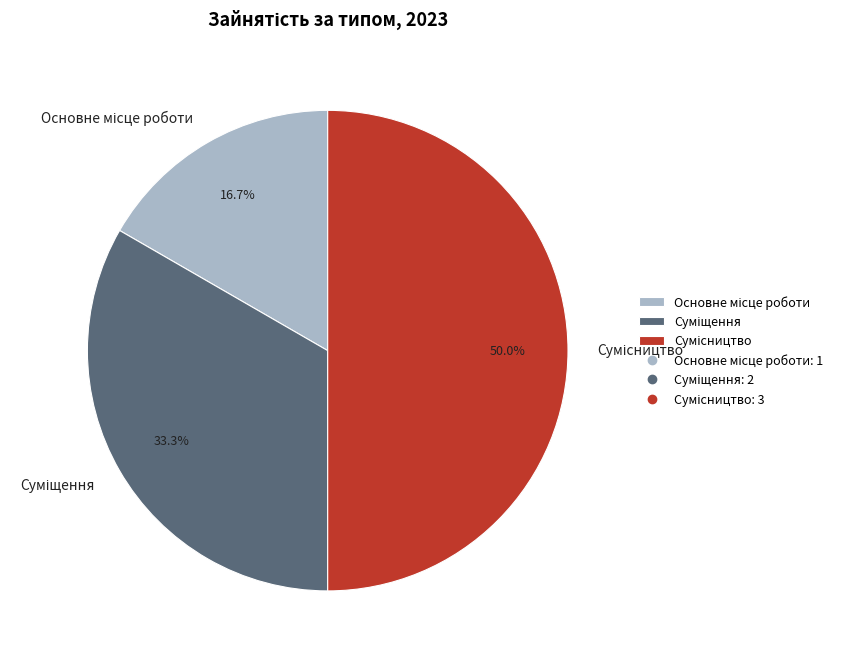

To the nearest percent, what percentage of the pie is Сумісництво?

50%